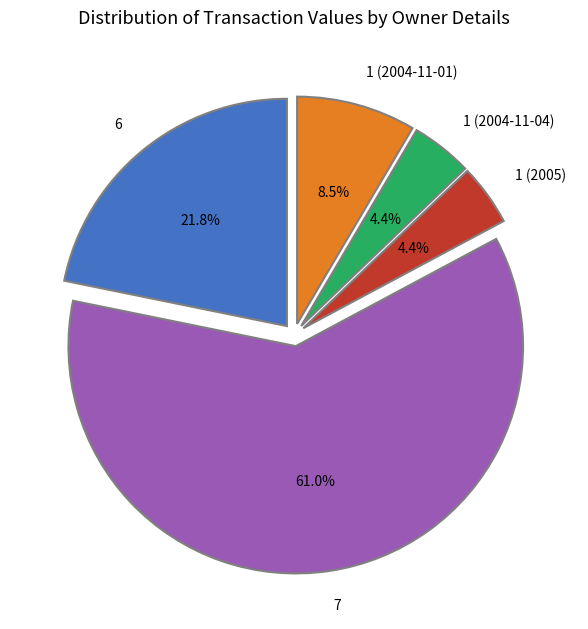

What is the ratio of the value at 1 (2005) to the value at 1 (2004-11-01)?

0.5